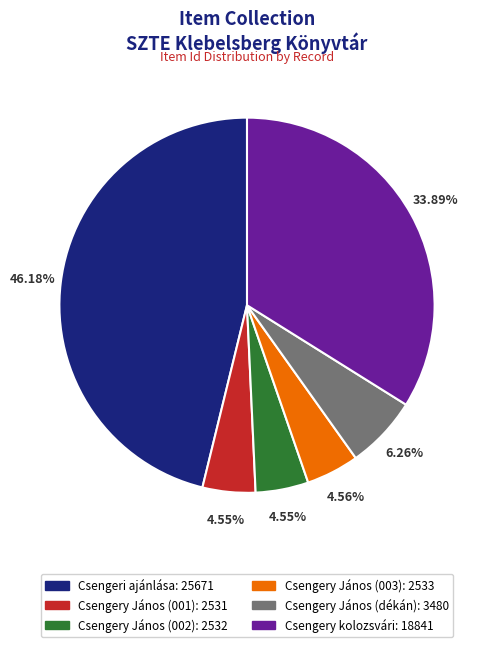

The Csengery János (dékán) slice represents 21% of the pie. True or false?

False